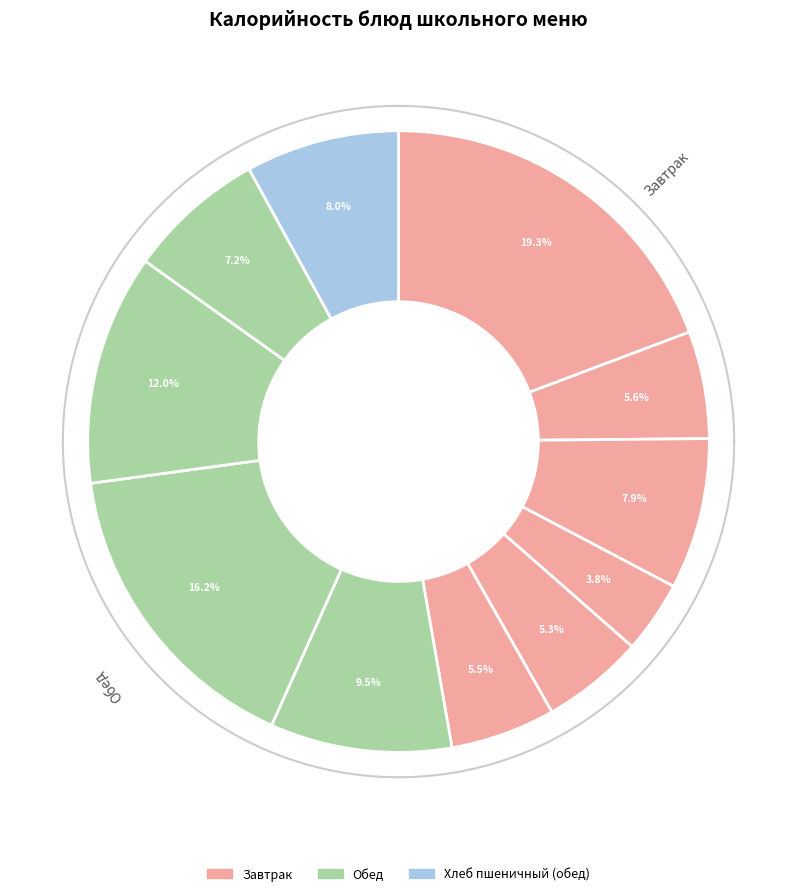

Between Запеканка рисовая с творогом and Компот из сухих фруктов, which is larger?

Запеканка рисовая с творогом